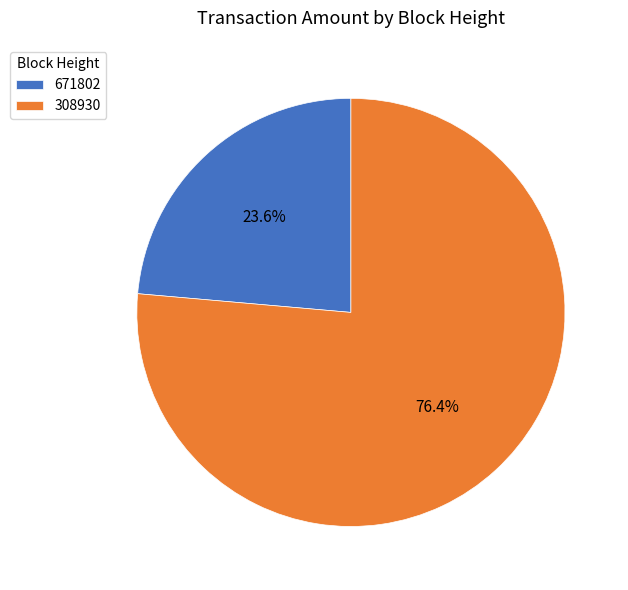

To the nearest percent, what portion does 308930 represent?

76%